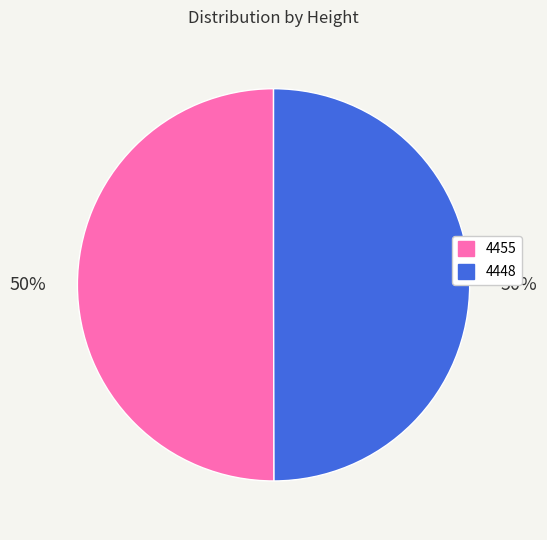

Approximately how many times larger is the value at 4455 compared to 4448?

1.0